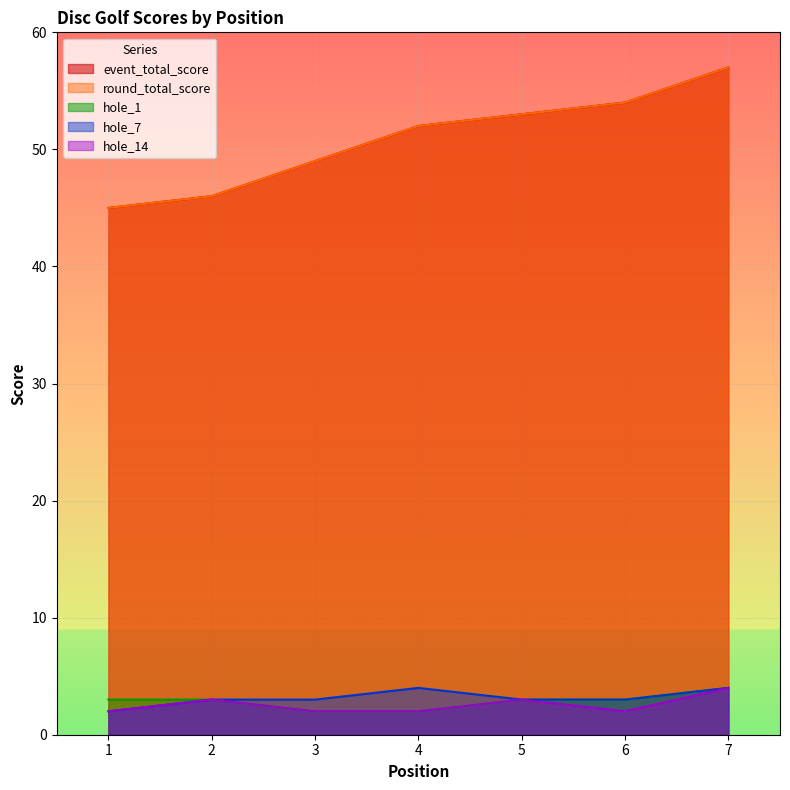

True or false: hole_1 and hole_7 cross at least once.

False